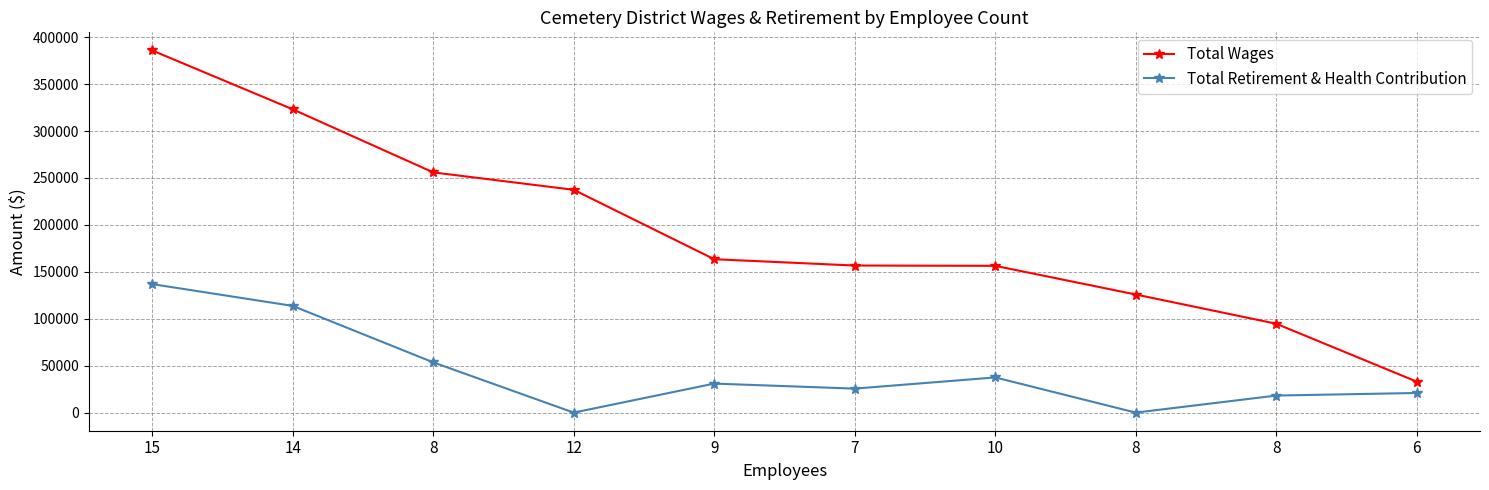

True or false: Total Retirement & Health Contribution and Total Wages cross at least once.

False